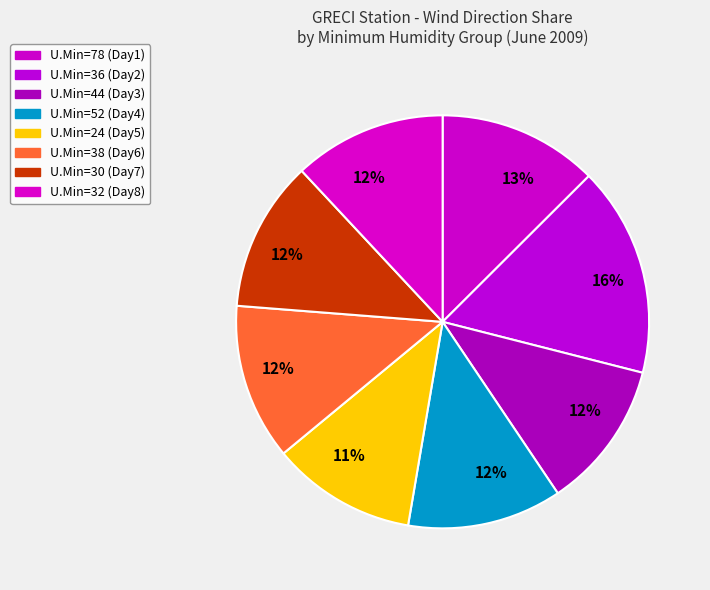

Count the number of slices in the pie.

8